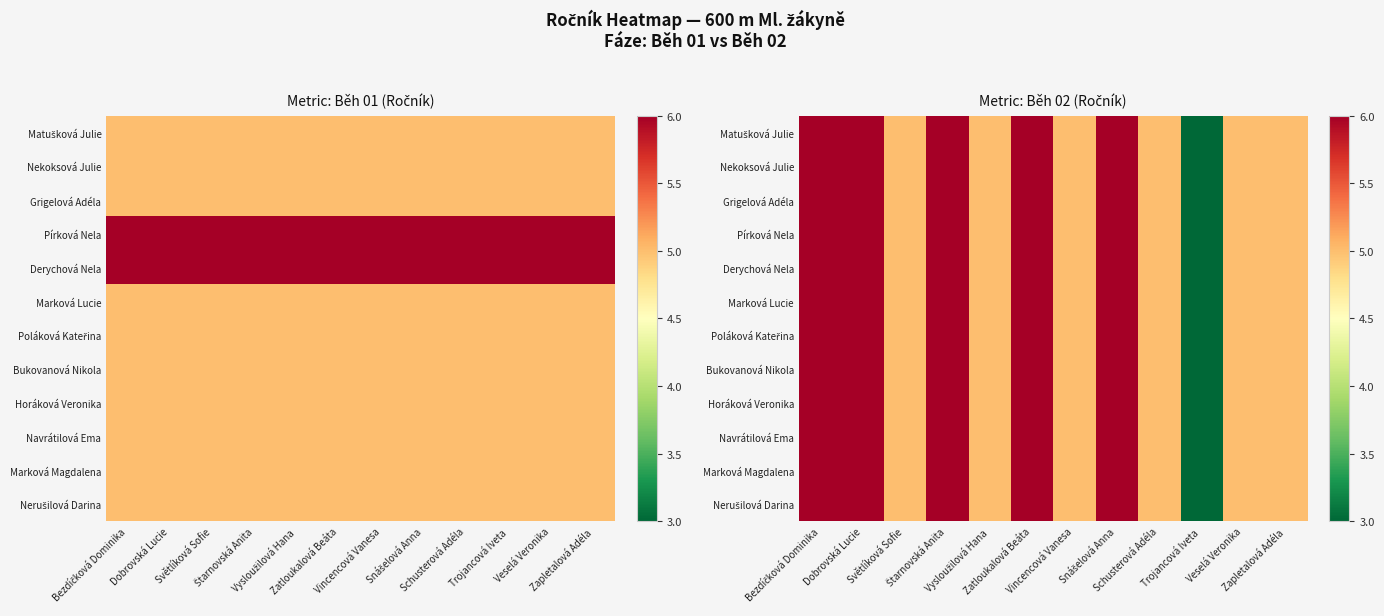

How many values in the Grigelová Adéla series exceed 5?

5